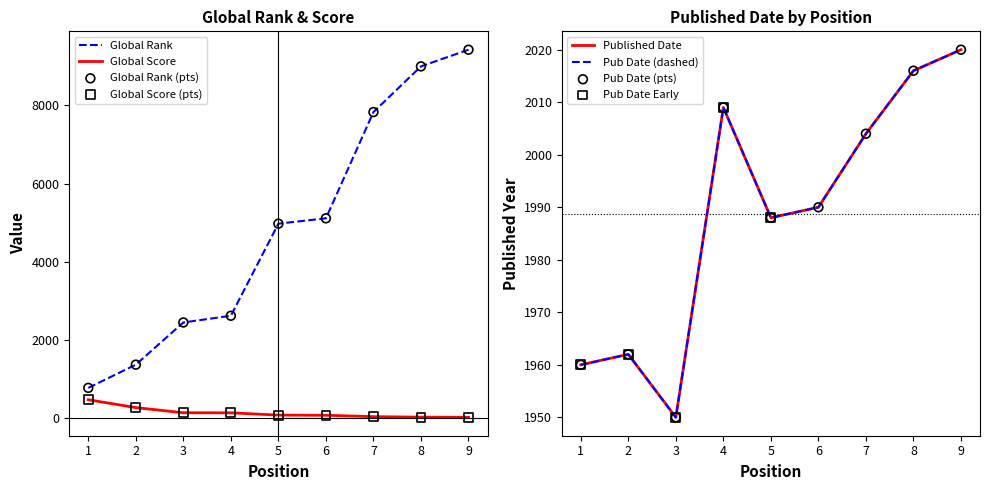

At how many categories does at least one series exceed 218?

9